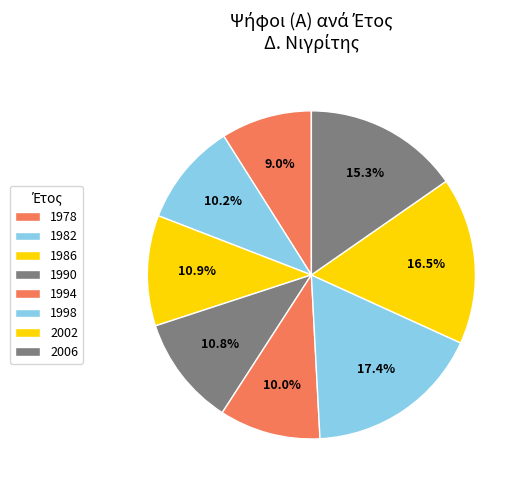

How many slices are in this pie chart?

8